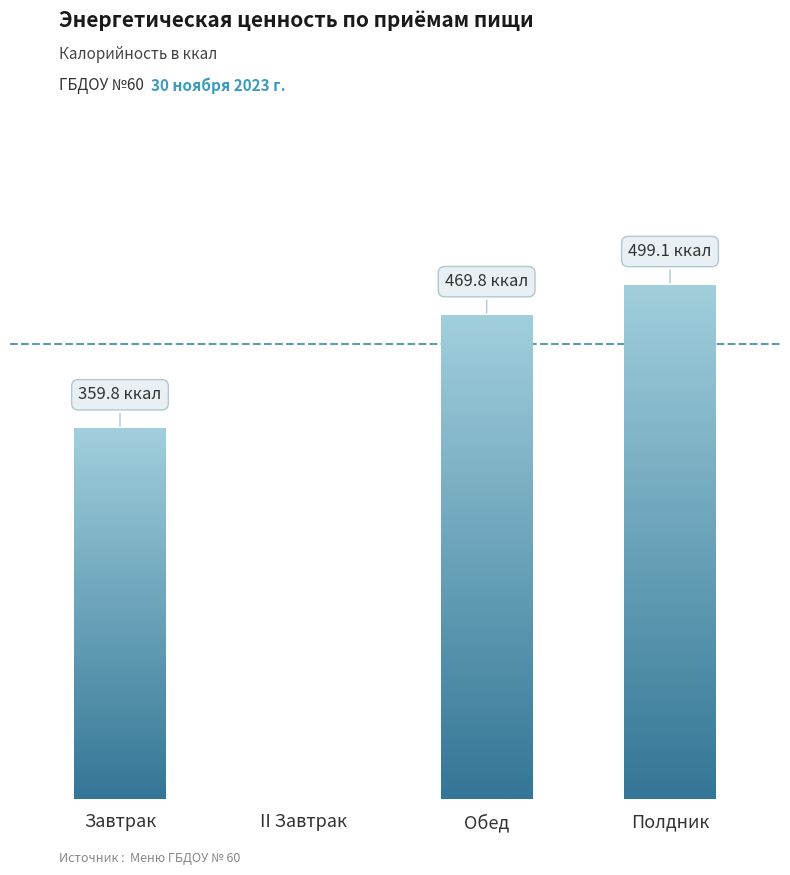

Which series has the largest total across all categories?

Энергетическая ценность, ккал